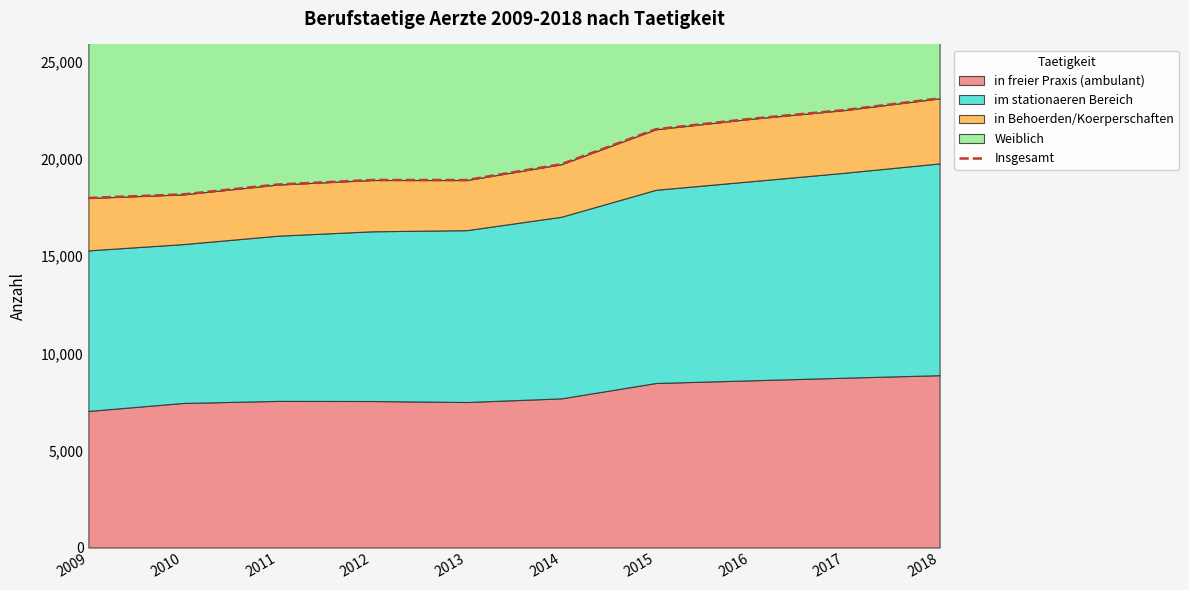

Reading left to right, what are all the values shown in this chart?

18000	18184	18691	18925	18923	19737	21538	22073	22529	23130